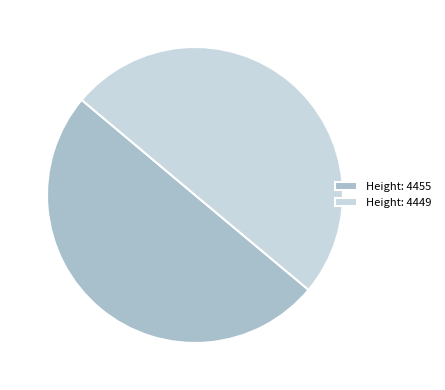

What is the ratio of the value at Height: 4449 to the value at Height: 4455?

1.0